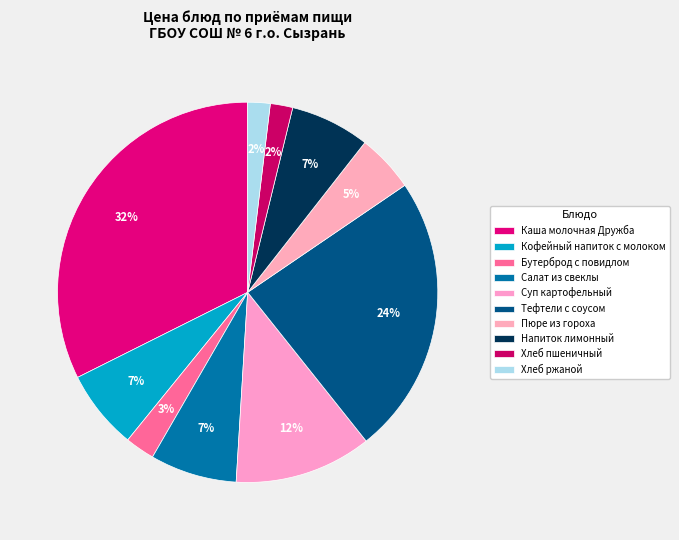

How many segments does this pie chart have?

10